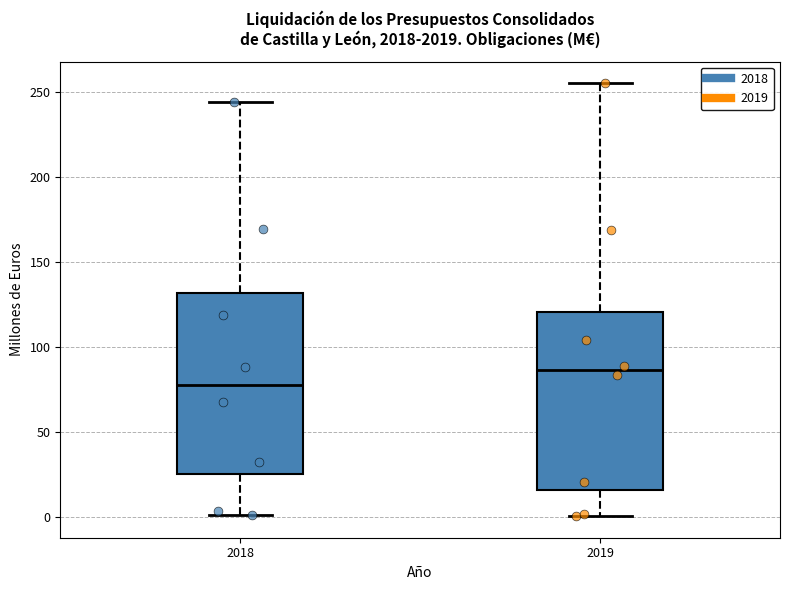

Reading left to right, transcribe this box plot: for each box, give where its median line is, the range the box spans, and where its two whiskers end, as read against the y-axis. The values are not printed on the chart, so give them approximately, as read against the axis.

2018: median 80, box 25 to 130, whiskers 0 to 245
2019: median 85, box 15 to 120, whiskers 0 to 255